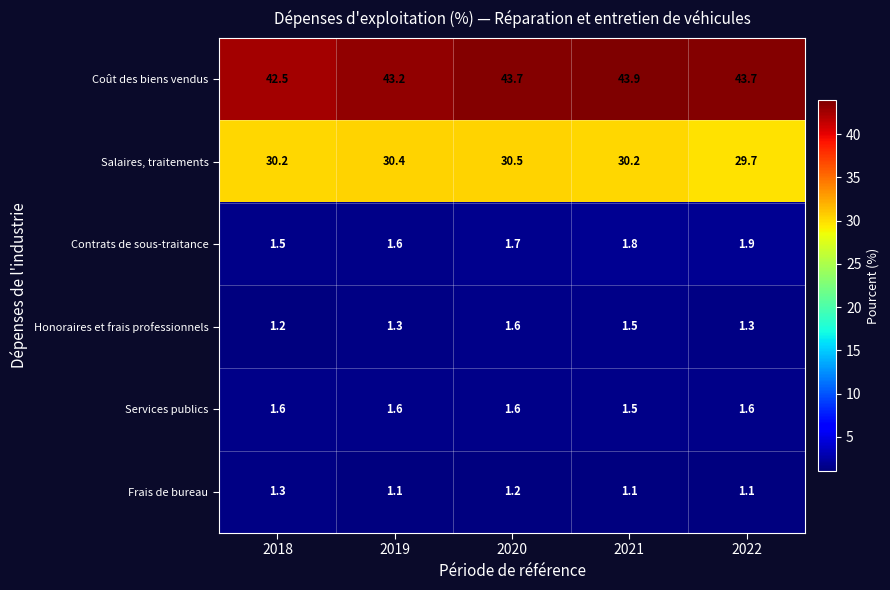

True or false: Coût des biens vendus has a value of 43.7 at 2022.

True